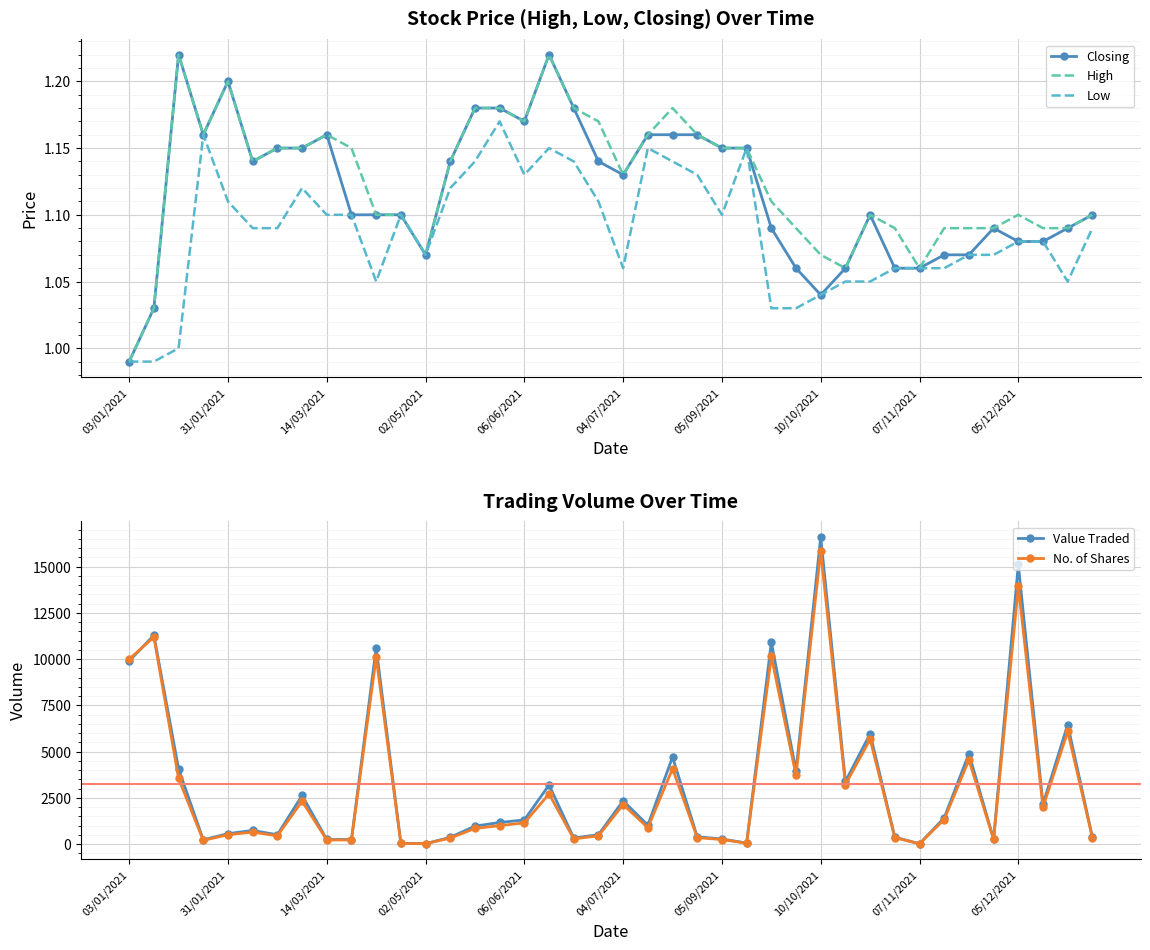

How many intersections are there between Value Traded and No. of Shares?

1